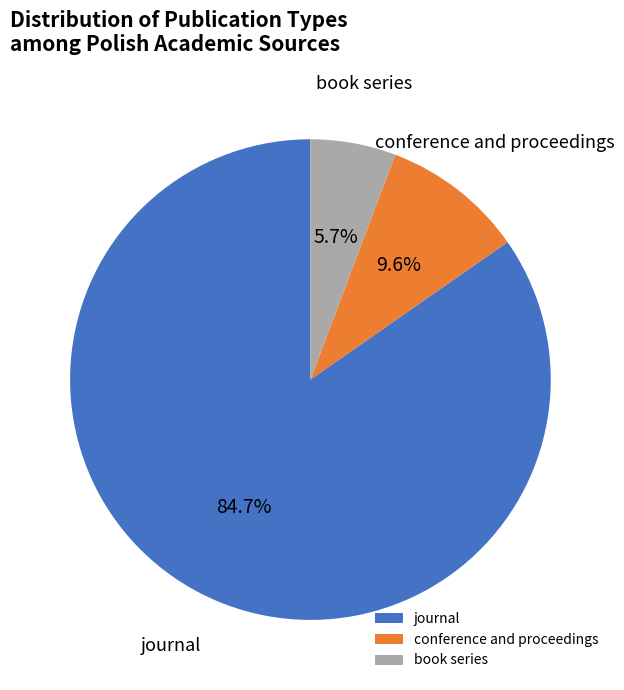

To the nearest percent, what portion does journal represent?

85%